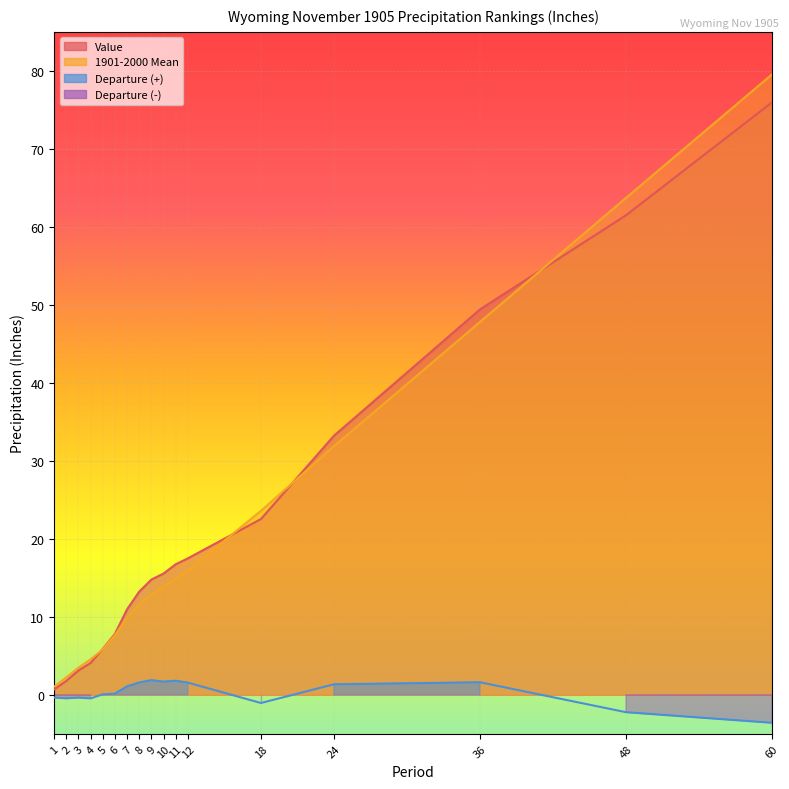

True or false: 1901-2000 Mean and Departure cross at least once.

False